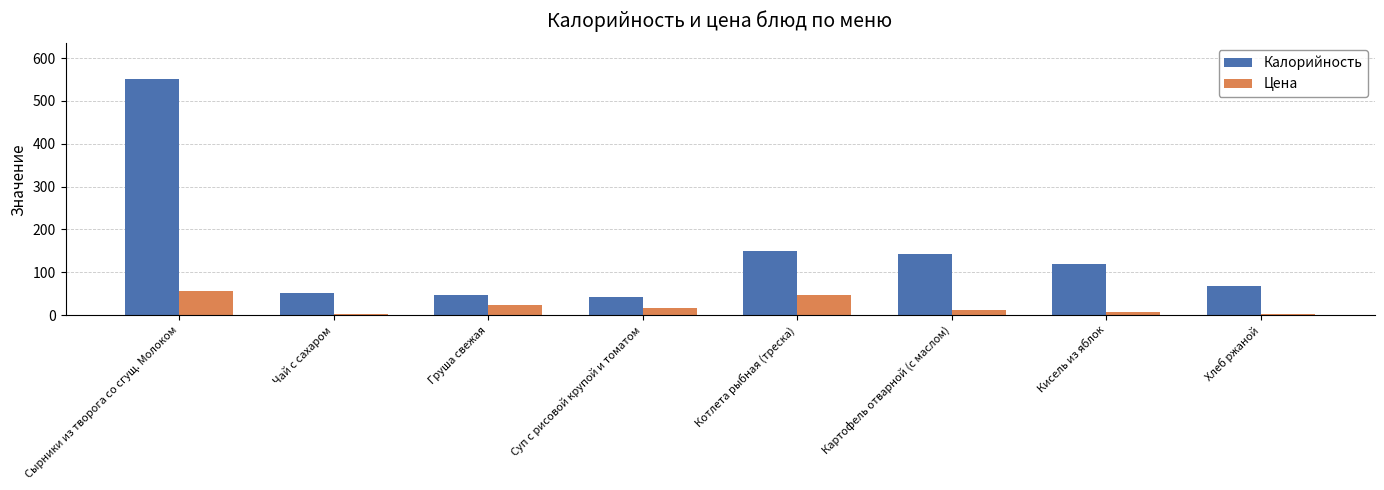

Is the value of Цена at Чай с сахаром greater than the value of Калорийность at Хлеб ржаной?

No